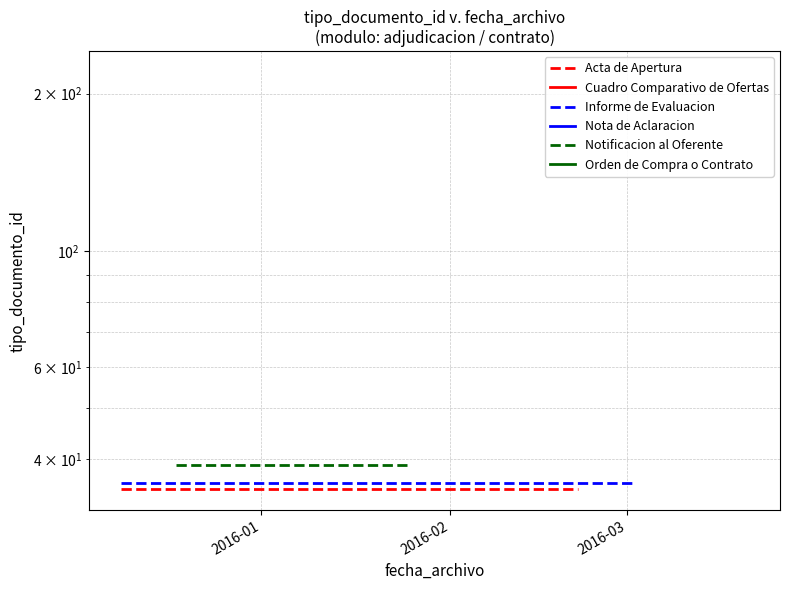

True or false: Informe de Evaluacion has a value of 36 at 2016-02.

True